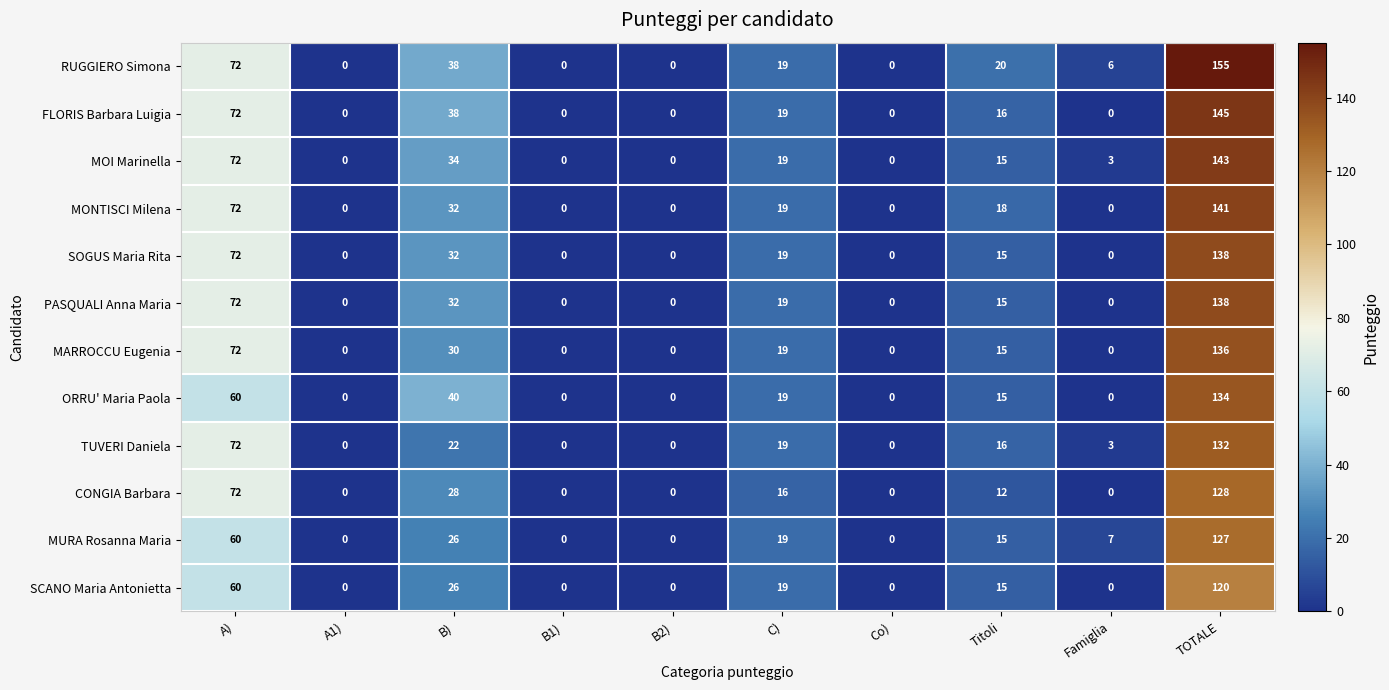

What is the greatest value displayed?

155